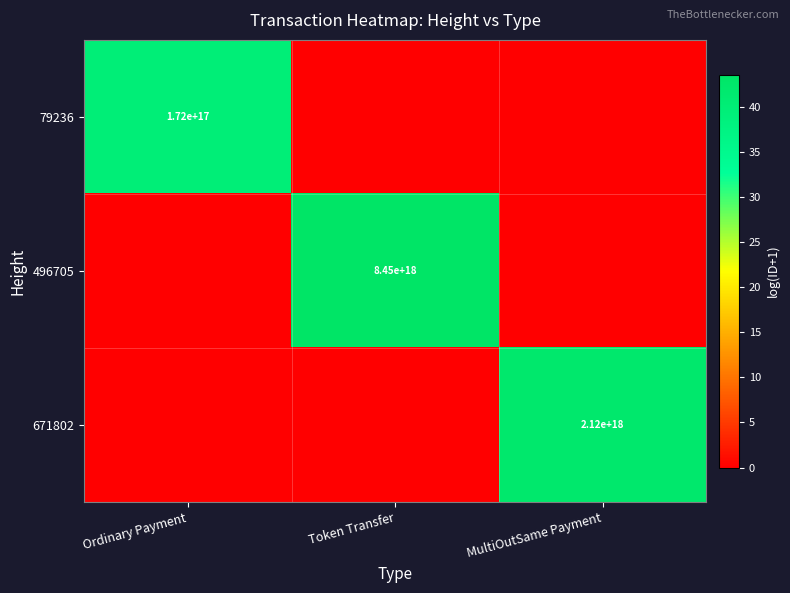

What is the sum of the 79236 values at Ordinary Payment and MultiOutSame Payment?

39.7